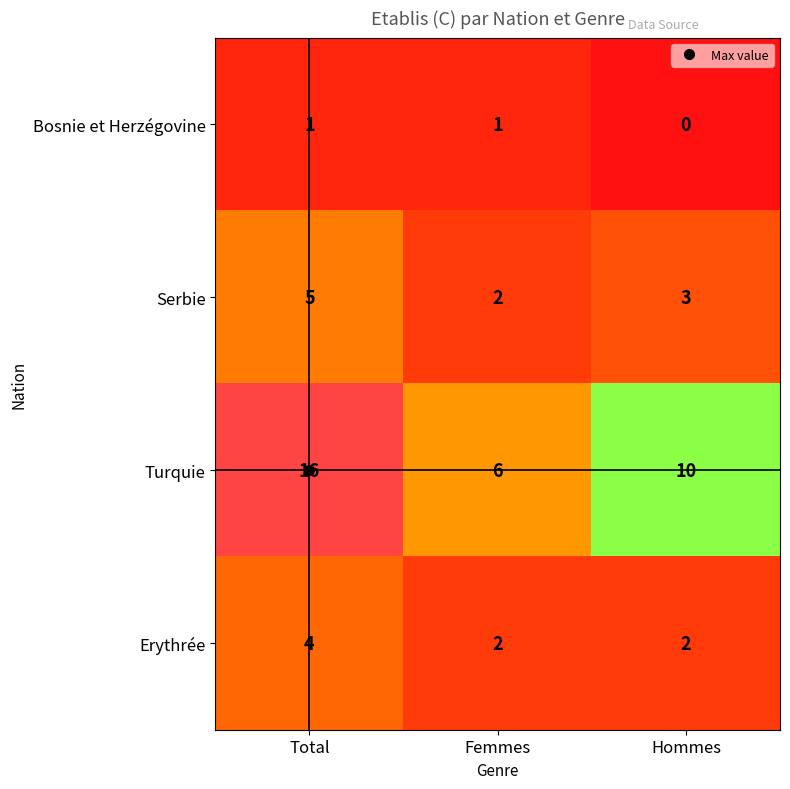

What is the difference between the highest and lowest values at Hommes?

10